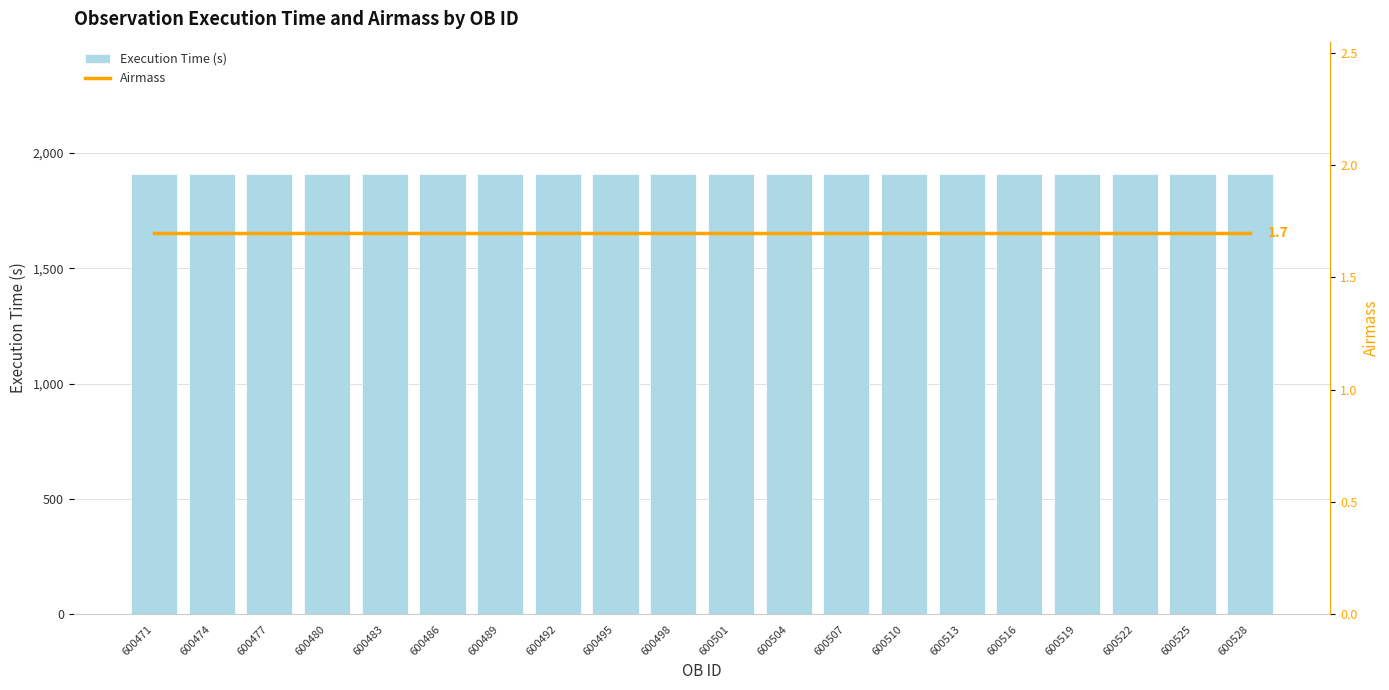

Reading right to left, extract all data points from this chart.

Execution Time (s): 1910.0	1910.0	1910.0	1910.0	1910.0	1910.0	1910.0	1910.0	1910.0	1910.0	1910.0	1910.0	1910.0	1910.0	1910.0	1910.0	1910.0	1910.0	1910.0	1910.0
Airmass: 1.7	1.7	1.7	1.7	1.7	1.7	1.7	1.7	1.7	1.7	1.7	1.7	1.7	1.7	1.7	1.7	1.7	1.7	1.7	1.7